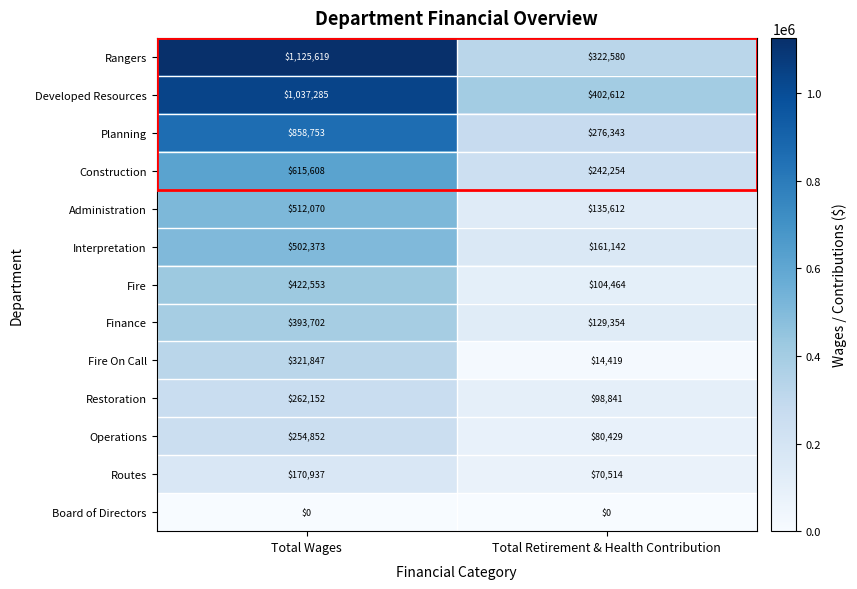

True or false: Finance has a value of 393702 at Total Wages.

True